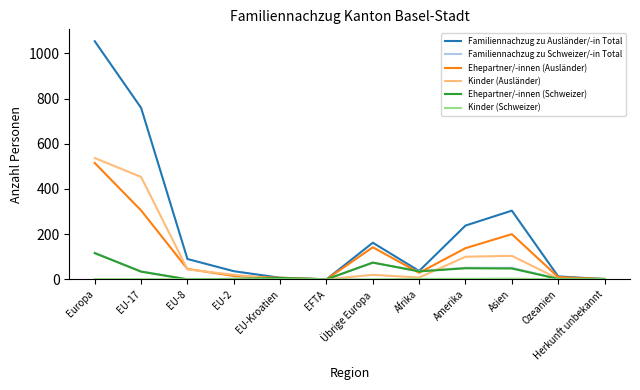

True or false: Familiennachzug zu Schweizer/-in Total has a value of 37 at Afrika.

True